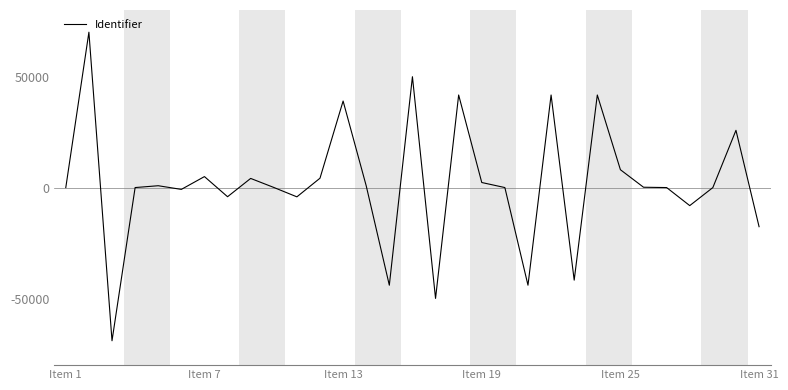

What is the greatest value displayed?

70000.0